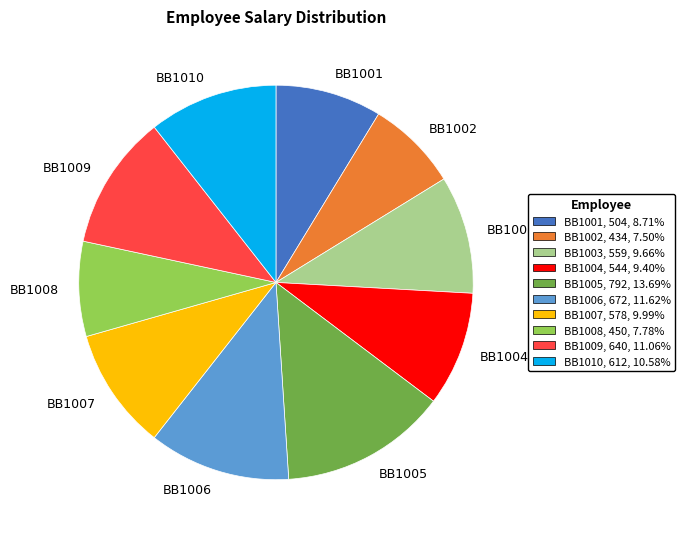

Which category has the biggest portion of the pie?

BB1005